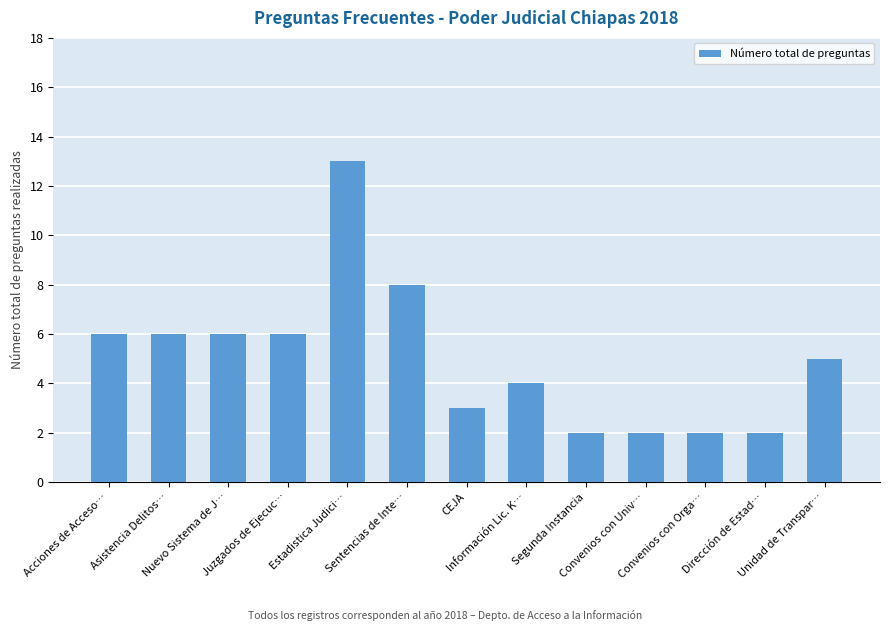

What is the sum of the values at Convenios con Univ… and Nuevo Sistema de J…?

8